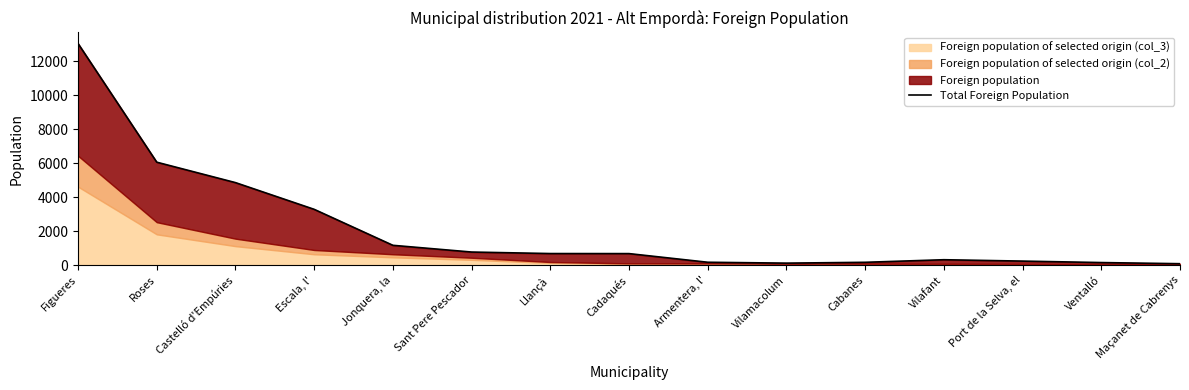

Count the number of values greater than 680.

7